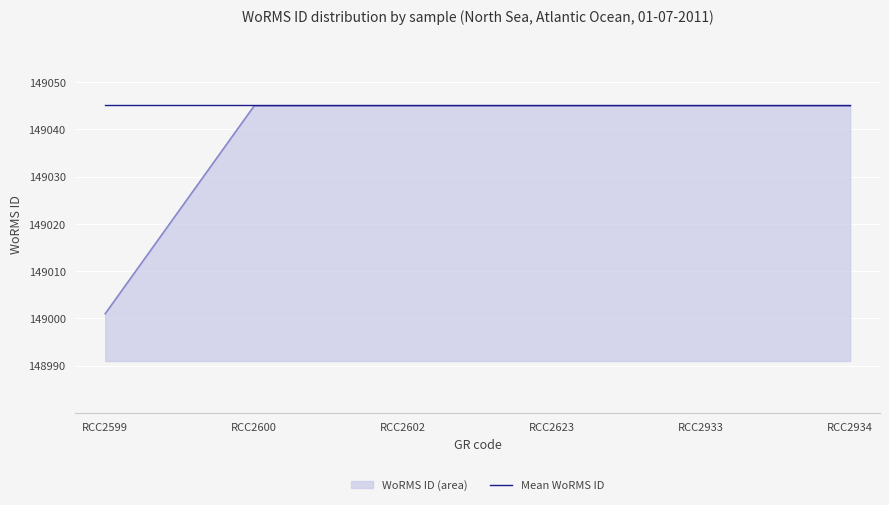

True or false: WoRMS ID line has more than 1 points higher than both neighbors.

False